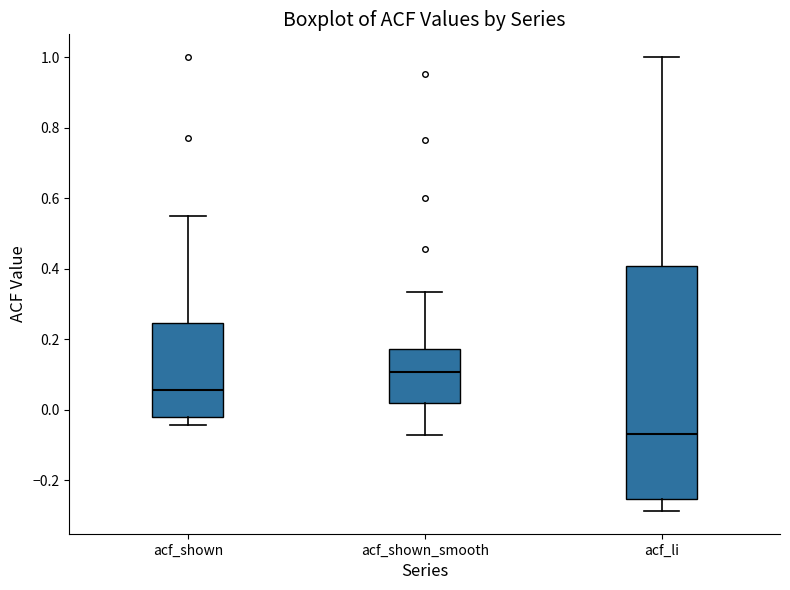

Which box is the tallest, from its lower edge to its upper edge?

acf_li